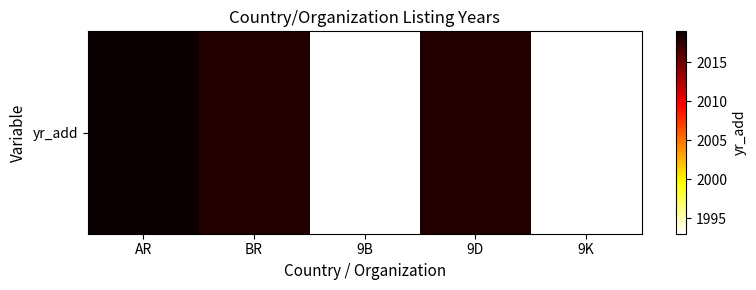

Is it true that the value at 9K is 1993?

True